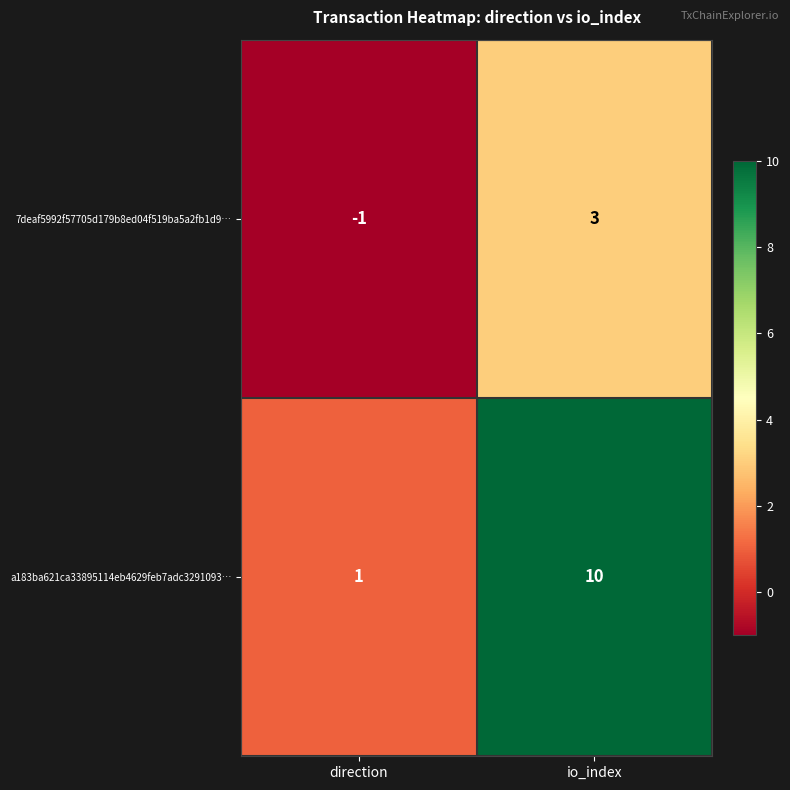

List the series in order of their peak value, highest first.

a183ba621ca33895114eb4629feb7adc3291093…, 7deaf5992f57705d179b8ed04f519ba5a2fb1d9…